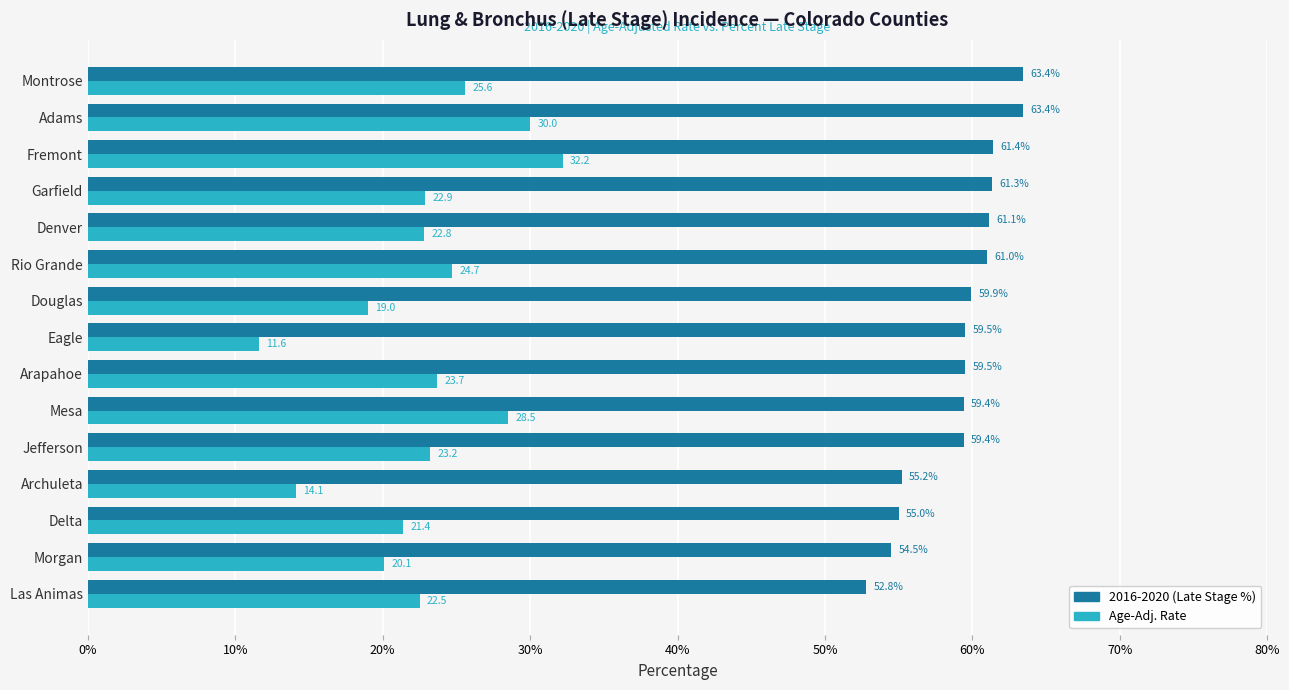

At how many categories does at least one series exceed 43?

15